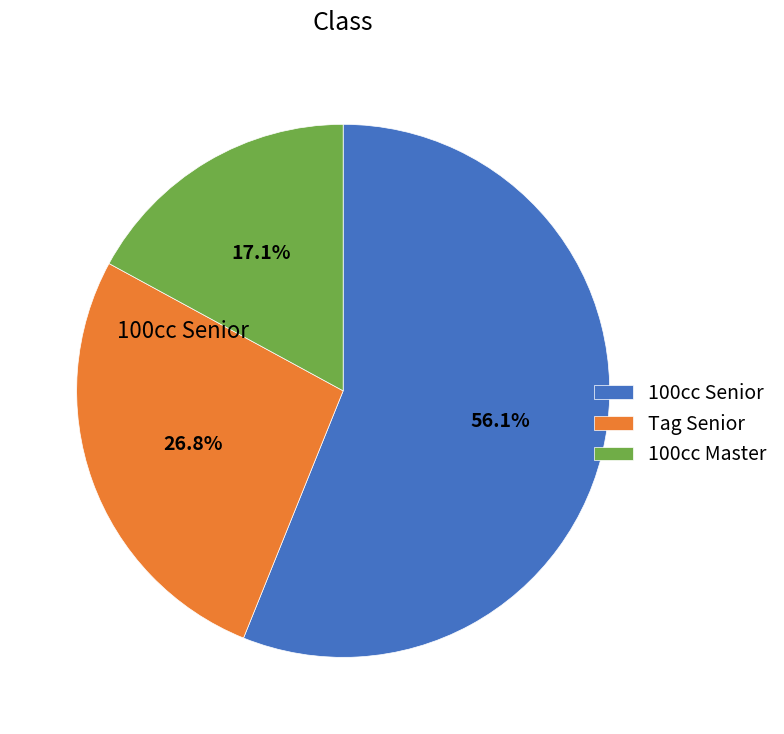

To the nearest percent, what is the difference between the largest and smallest slice percentages?

39%